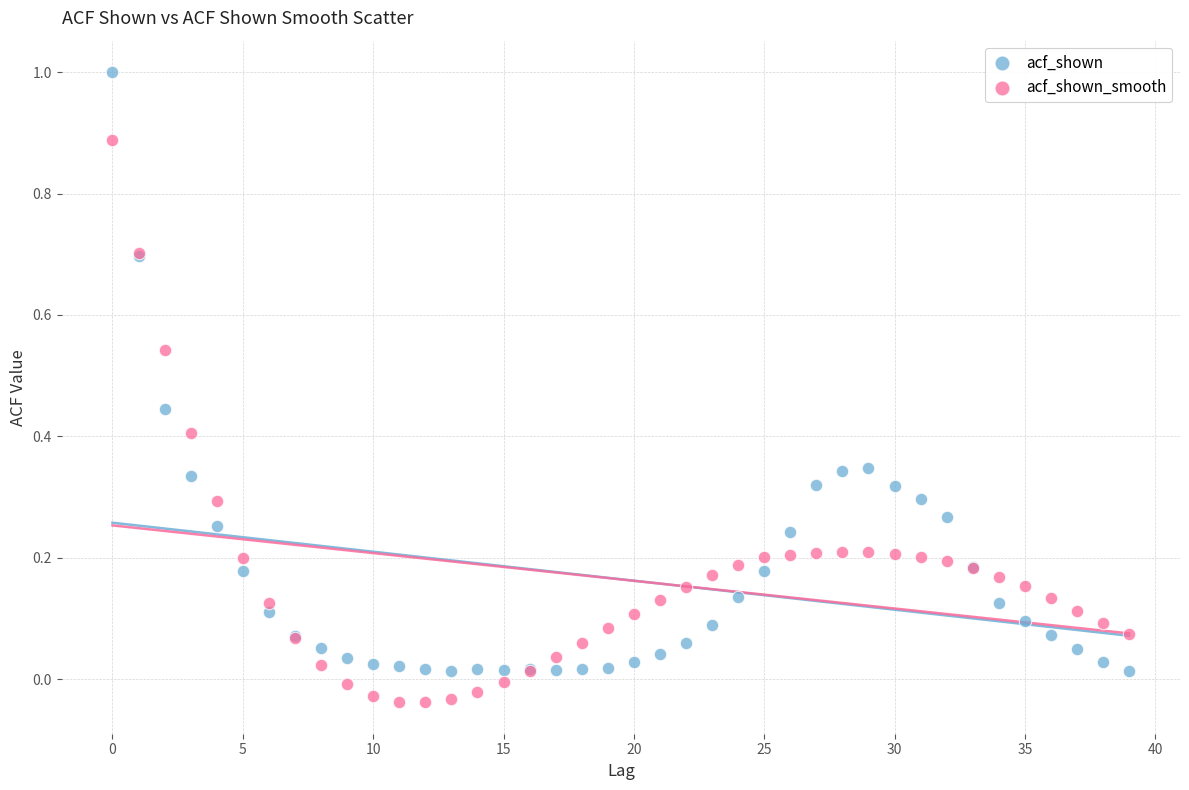

Which series reaches the minimum Y coordinate?

acf_shown_smooth